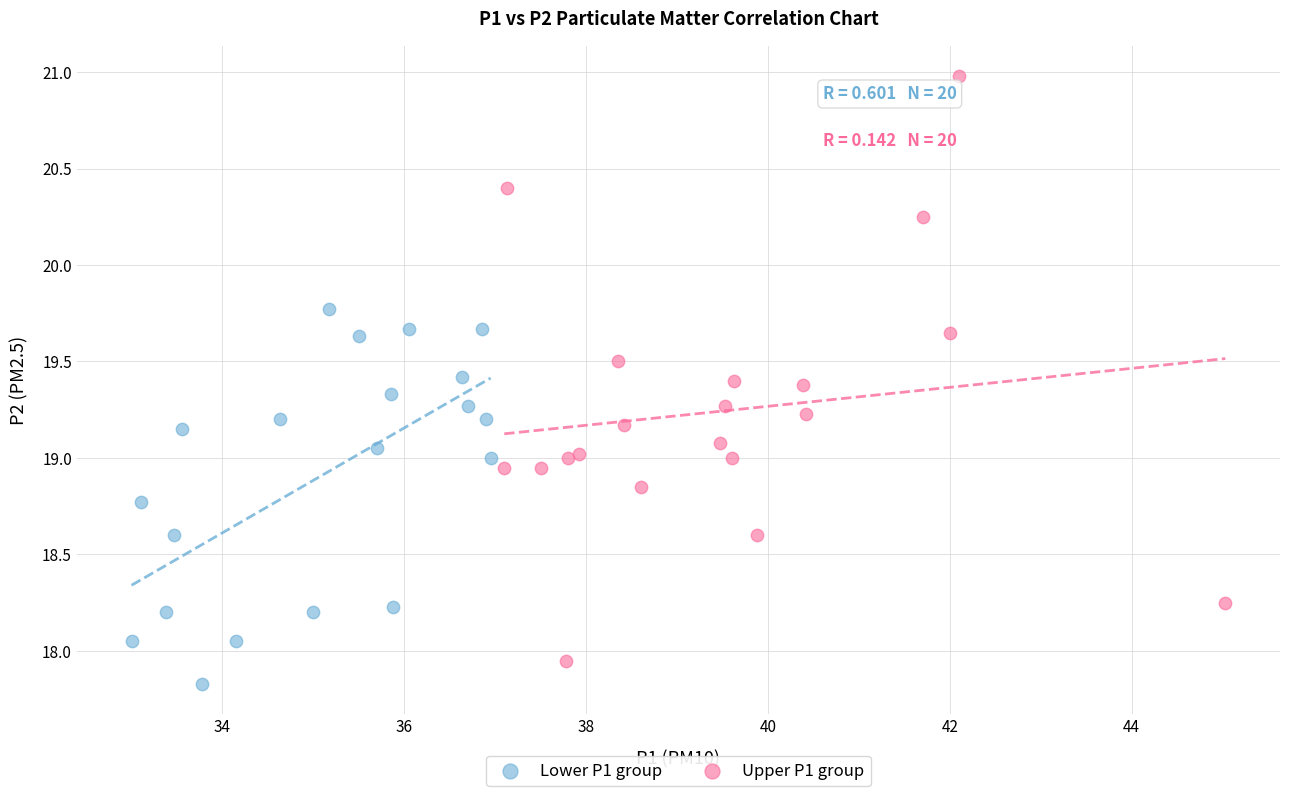

Which series has the largest Y range (max minus min)?

Upper P1 group